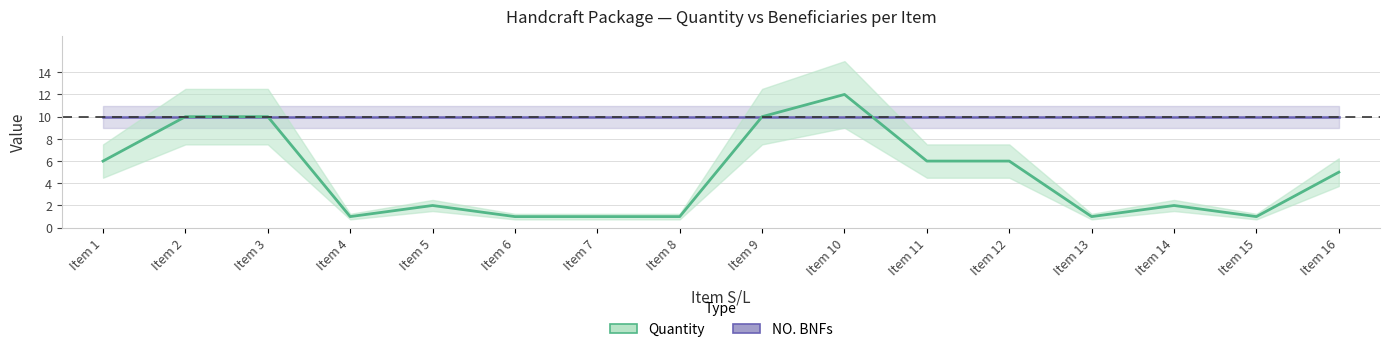

What is the difference between the second highest and second lowest values?

9